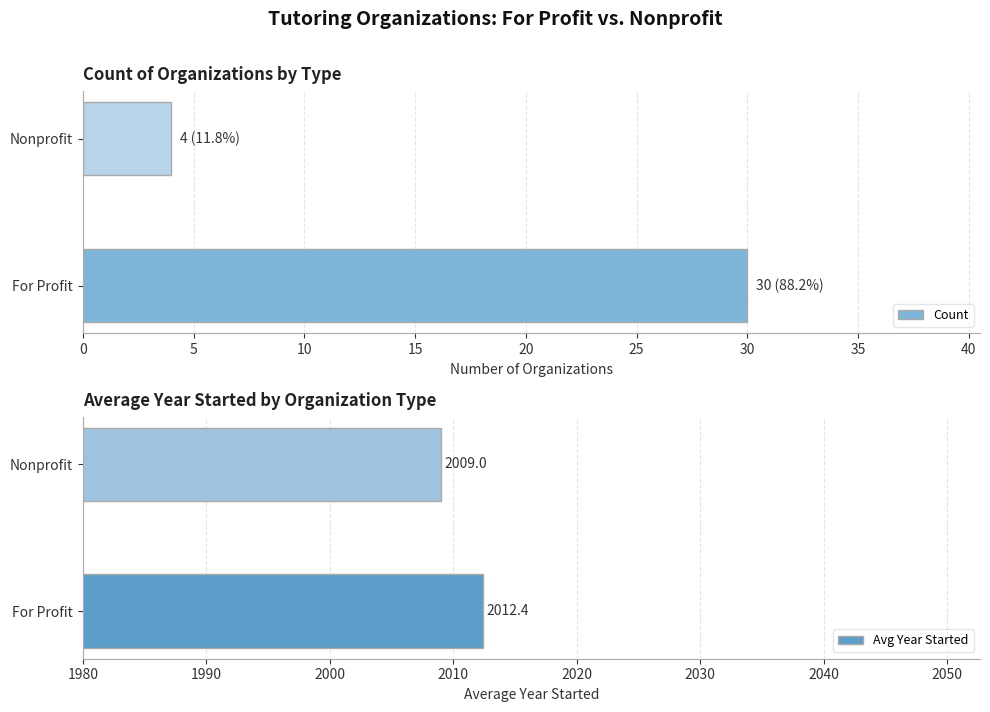

Which series has the largest total across all categories?

Avg Year Started